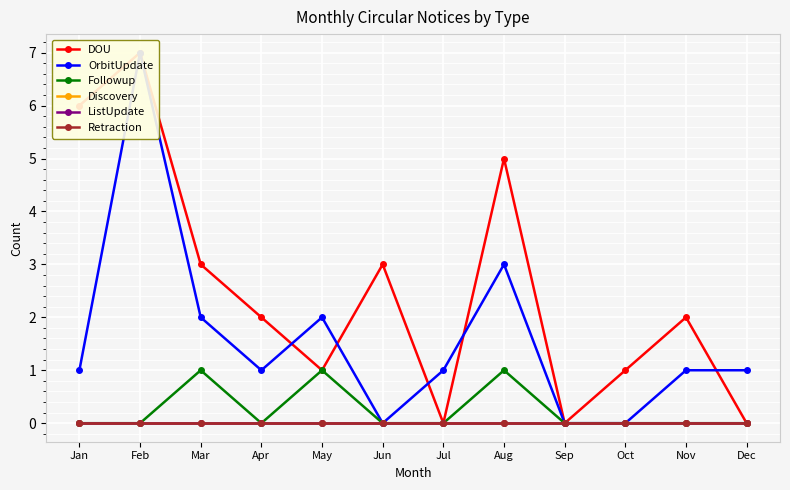

What is the spread (max minus min) of values at Nov?

2